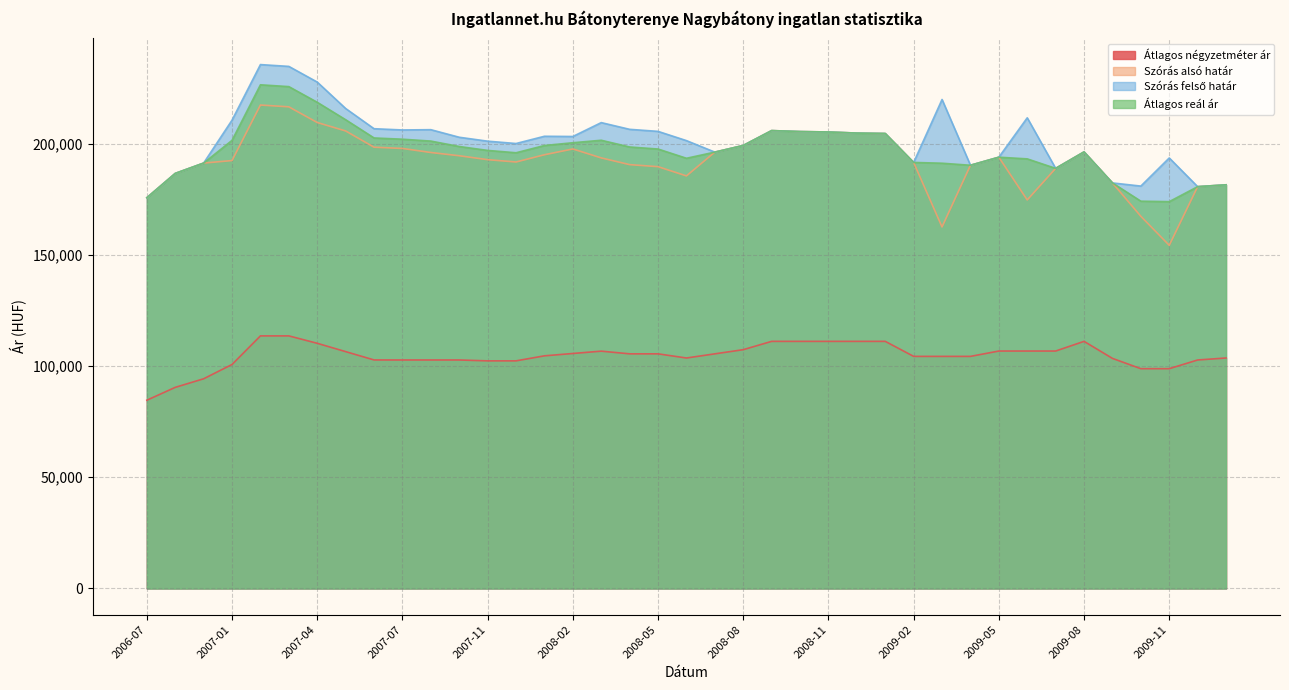

The Átlagos négyzetméter ár series shows 183956 at 2008-02. True or false?

False